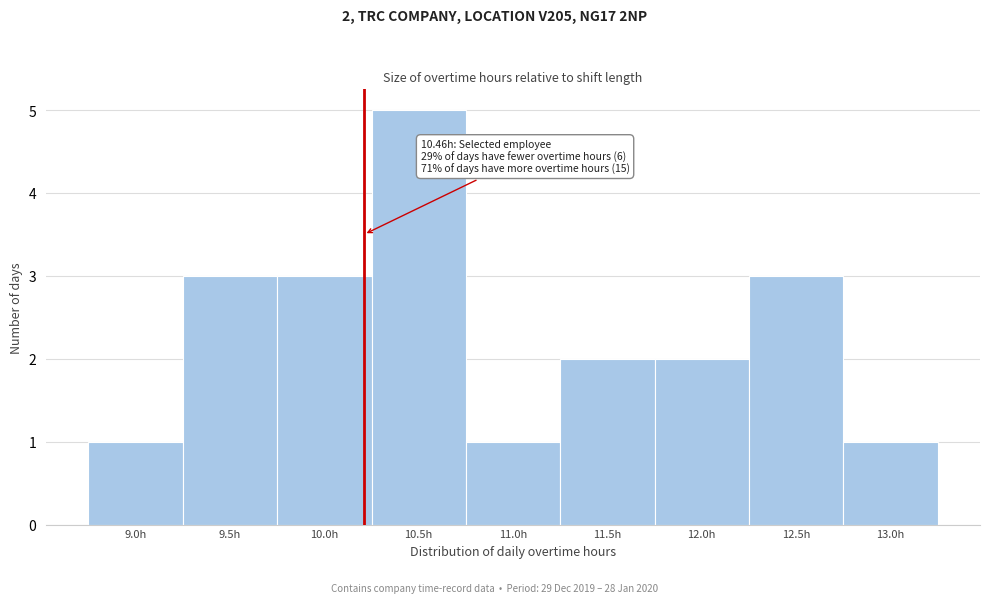

Reading right to left, transcribe all the data shown in this chart.

13.0h=1	12.5h=3	12.0h=2	11.5h=2	11.0h=1	10.5h=5	10.0h=3	9.5h=3	9.0h=1